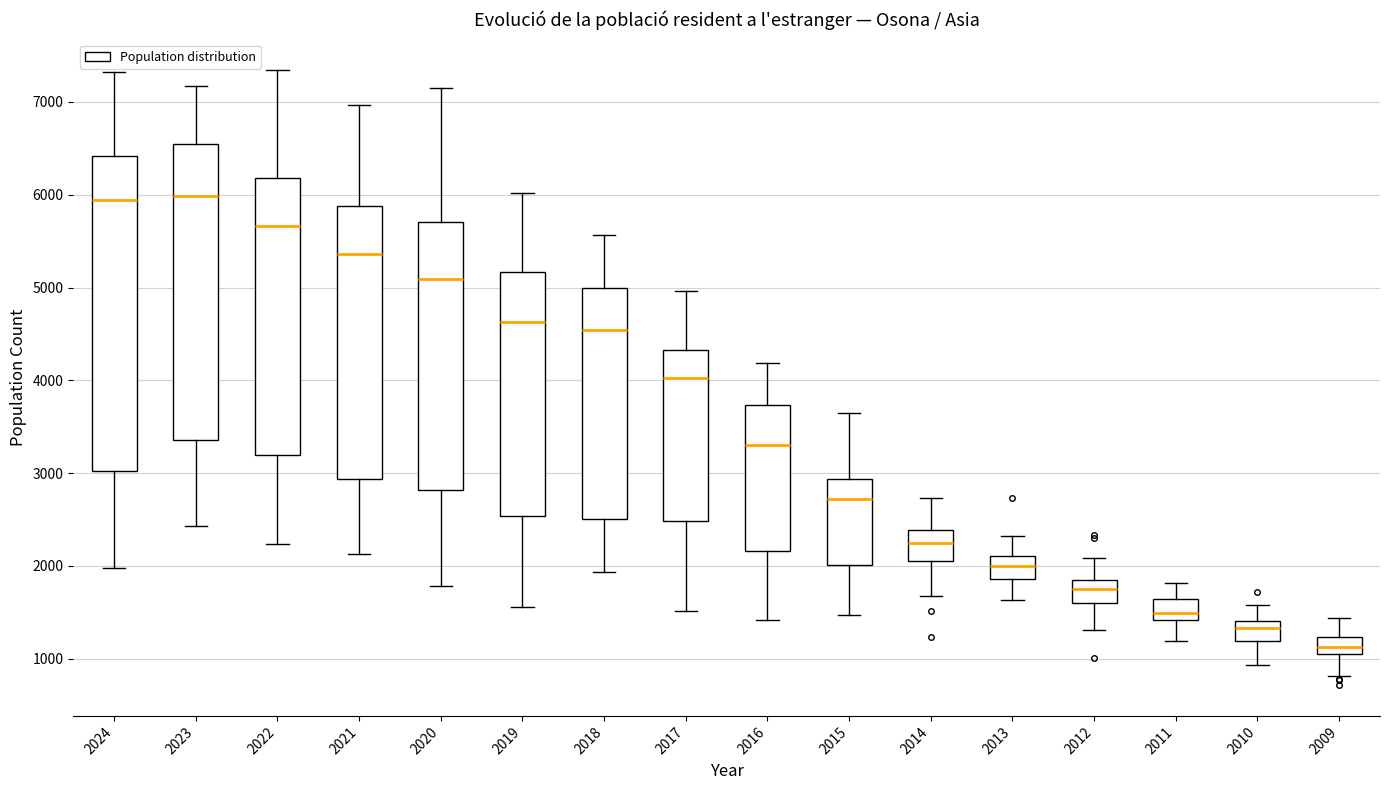

Reading left to right, read every box against the y-axis: the position of its median line, the range the box covers, and the ends of its whiskers. The values are not printed on the chart, so give them approximately, as read against the axis.

2024: median 5900, box 3000 to 6400, whiskers 2000 to 7300
2023: median 6000, box 3400 to 6500, whiskers 2400 to 7200
2022: median 5700, box 3200 to 6200, whiskers 2200 to 7300
2021: median 5400, box 2900 to 5900, whiskers 2100 to 7000
2020: median 5100, box 2800 to 5700, whiskers 1800 to 7200
2019: median 4600, box 2500 to 5200, whiskers 1600 to 6000
2018: median 4500, box 2500 to 5000, whiskers 1900 to 5600
2017: median 4000, box 2500 to 4300, whiskers 1500 to 5000
2016: median 3300, box 2200 to 3700, whiskers 1400 to 4200
2015: median 2700, box 2000 to 2900, whiskers 1500 to 3700
2014: median 2200, box 2100 to 2400, whiskers 1700 to 2700
2013: median 2000, box 1900 to 2100, whiskers 1600 to 2300
2012: median 1700, box 1600 to 1800, whiskers 1300 to 2100
2011: median 1500, box 1400 to 1600, whiskers 1200 to 1800
2010: median 1300, box 1200 to 1400, whiskers 900 to 1600
2009: median 1100 (inside the box), box 1100 to 1200, whiskers 800 to 1400